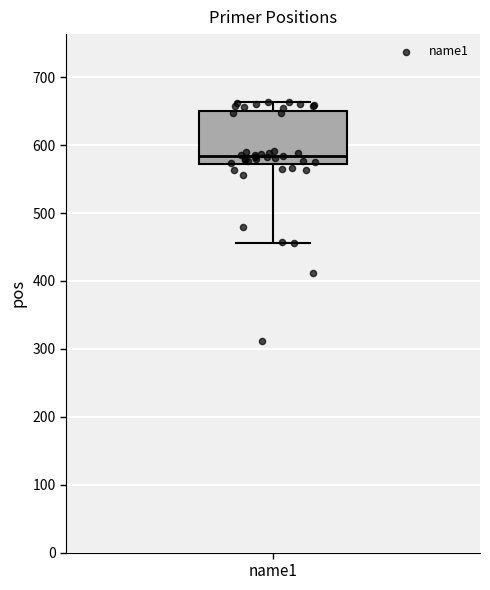

Where does the median line of the box for name1 sit on the y-axis? The values are not printed on the chart, so give them approximately, as read against the axis.

580